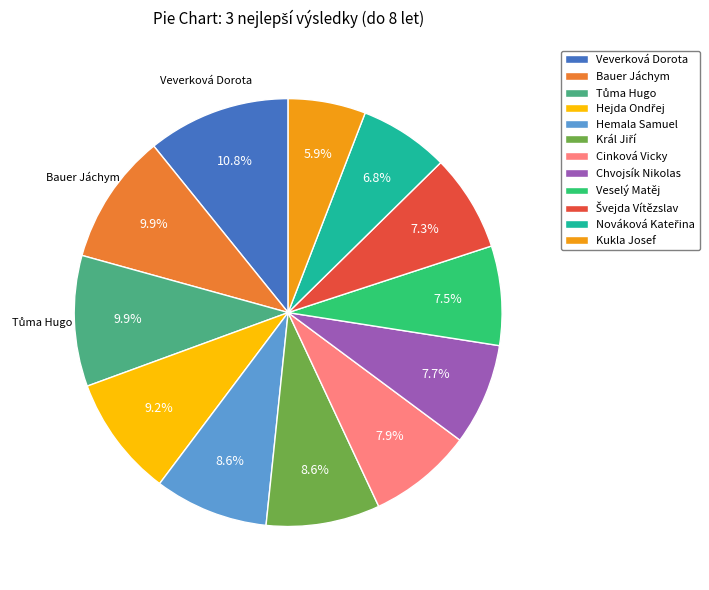

Is there a majority slice in this chart?

No